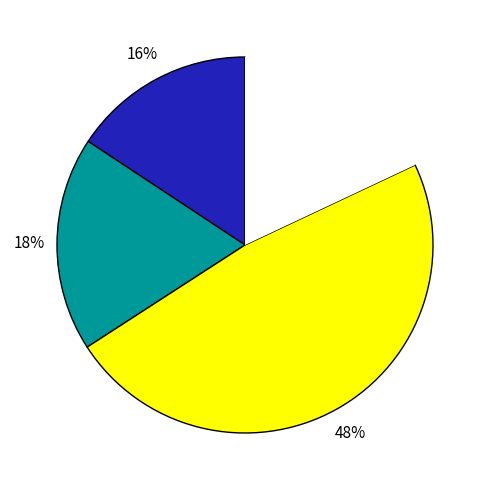

To the nearest percent, what is the average slice percentage?

25%